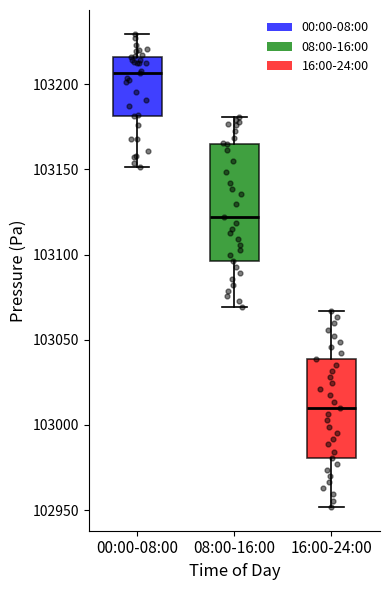

Which box's median line is the highest?

00:00-08:00